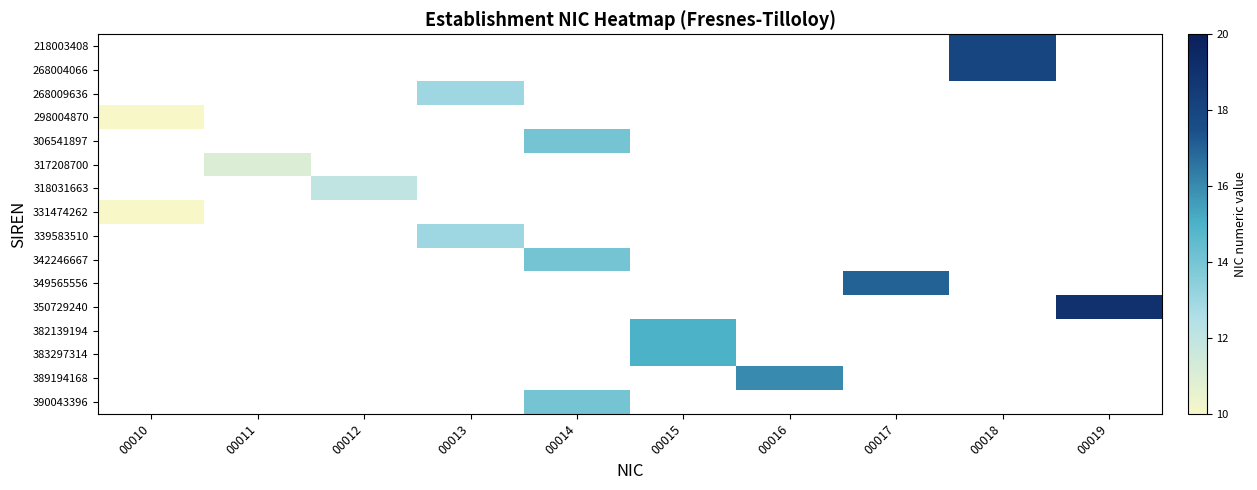

How many values in 268009636 are above zero?

1